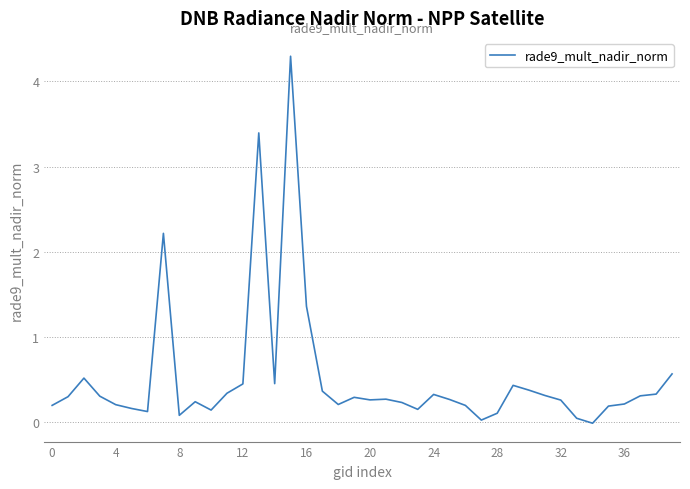

What is the maximum value shown in the chart?

4.3